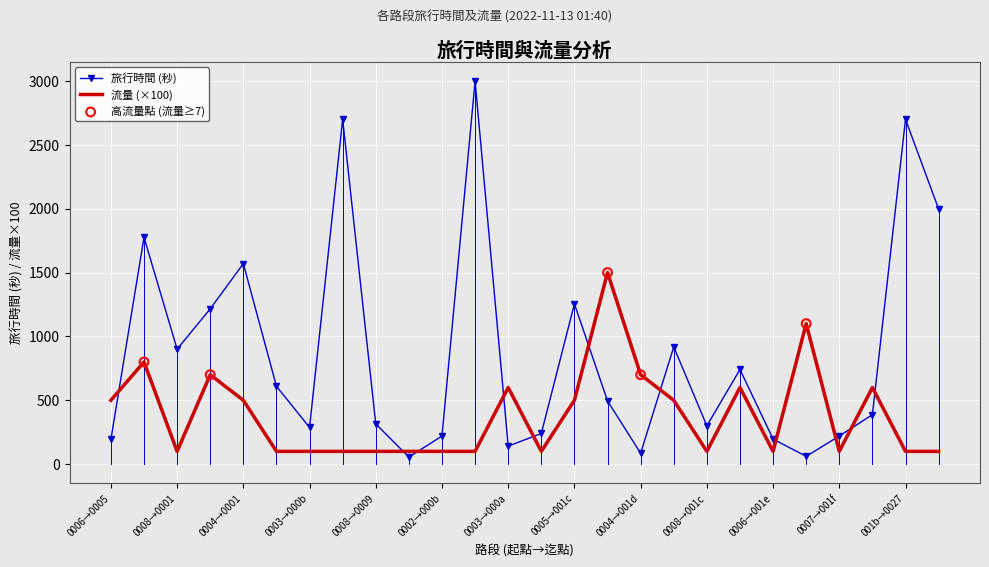

Which series has the largest total across all categories?

旅行時間 (秒)